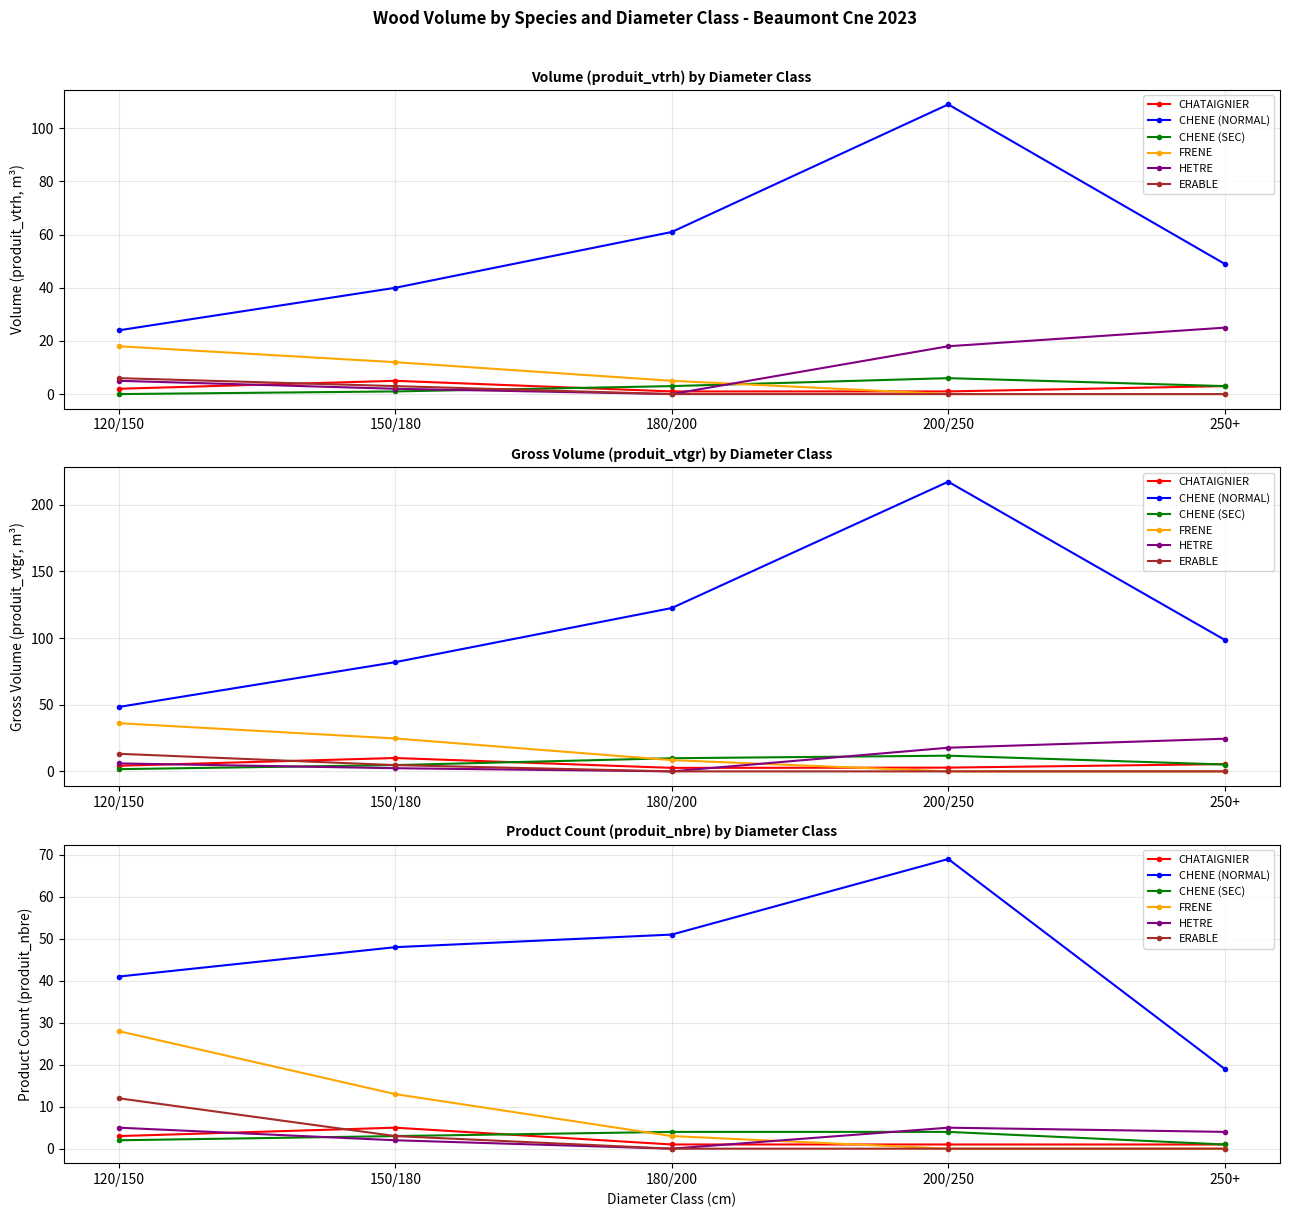

Is this an area chart (filled region under the line)?

No